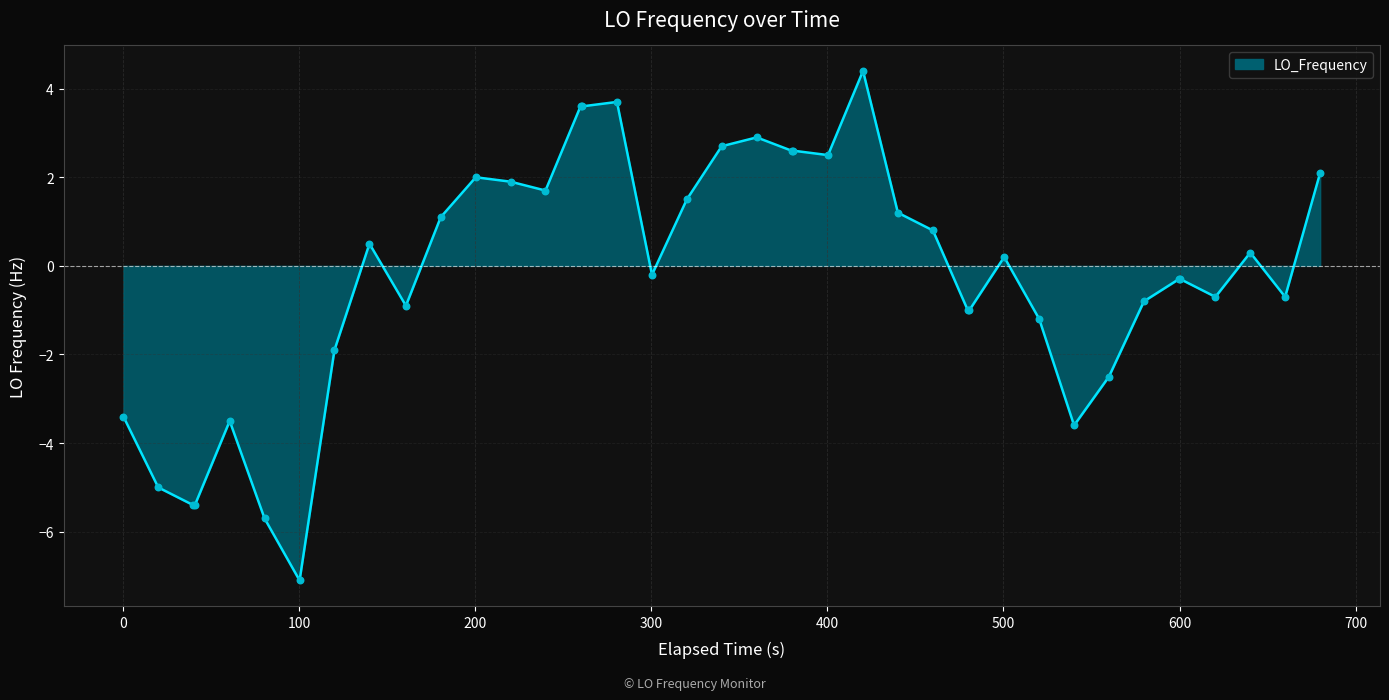

What is the minimum value shown in the chart?

-7.1